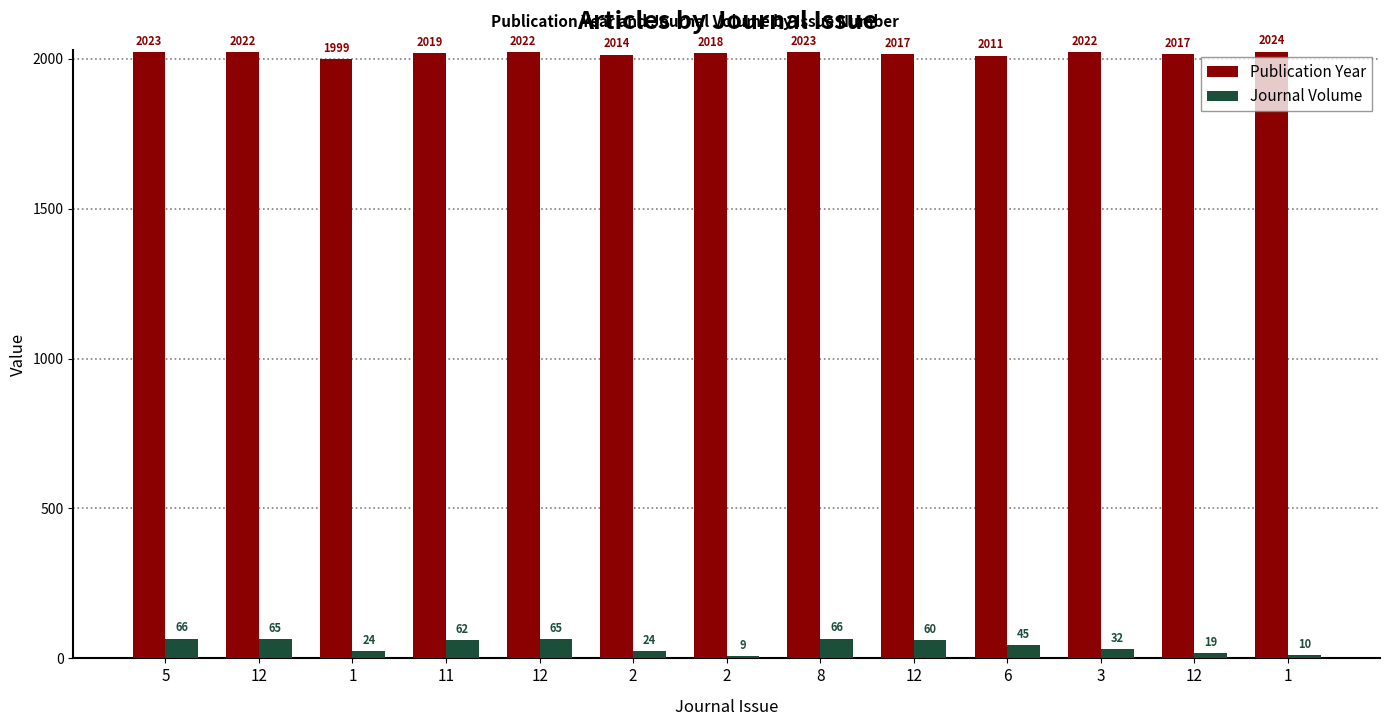

The Publication Year series shows 3162 at 12. True or false?

False